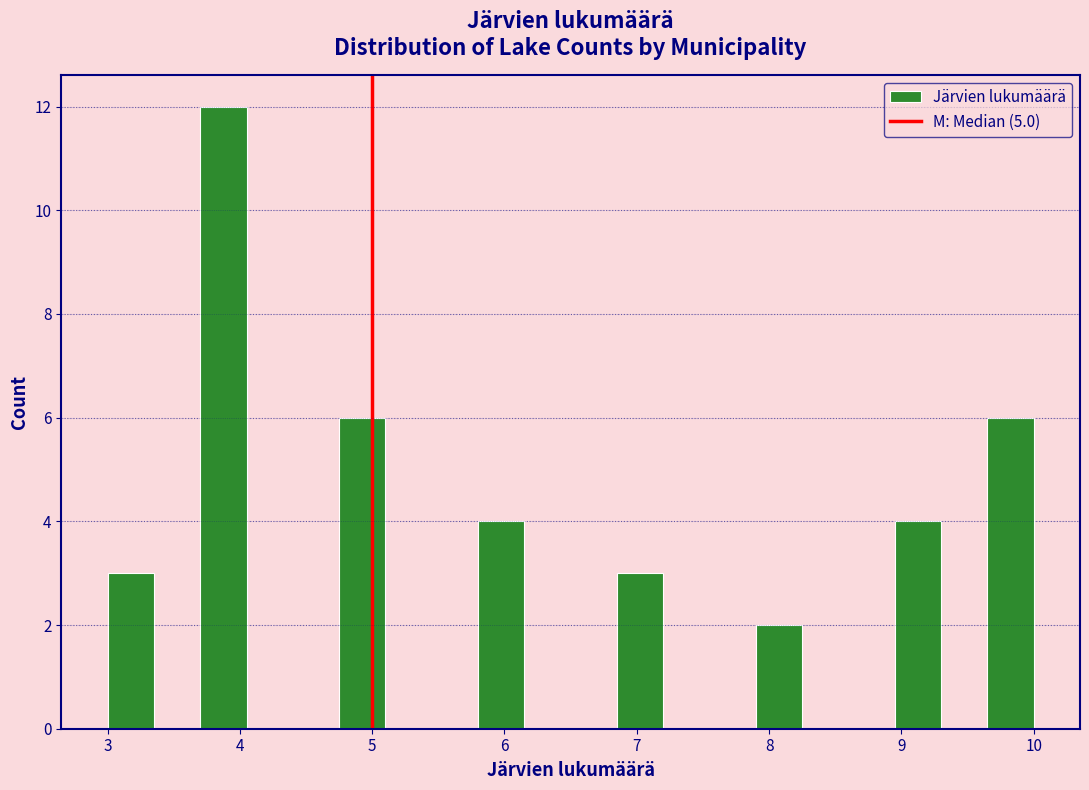

Around what value on the x-axis is the tallest bar? Give the approximate position of its centre, as read against the axis.

3.9